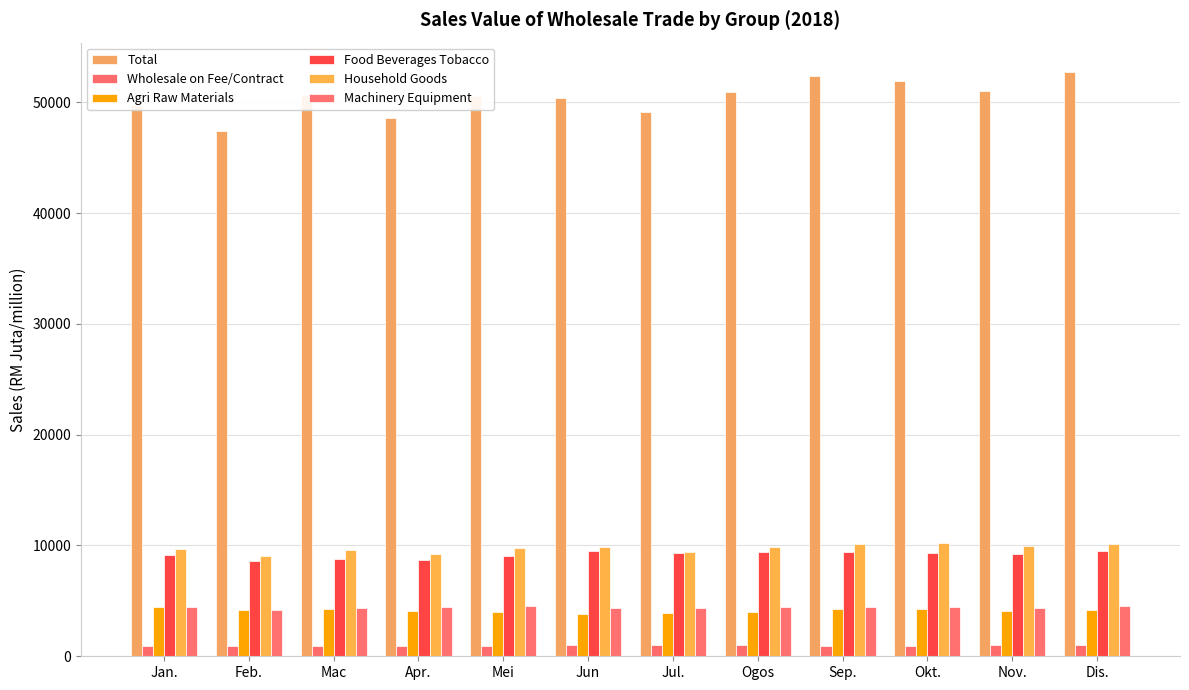

Which series has the largest range (max minus min)?

Total